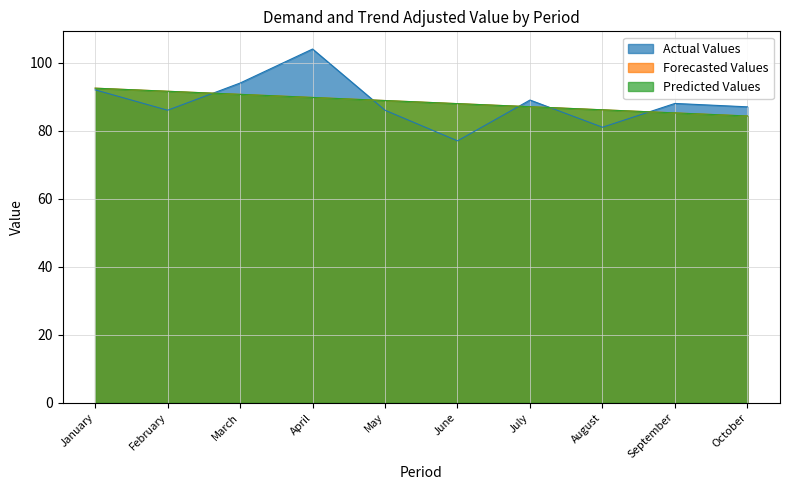

What is the value of the Predicted Values point at the 4th from the left?

89.8